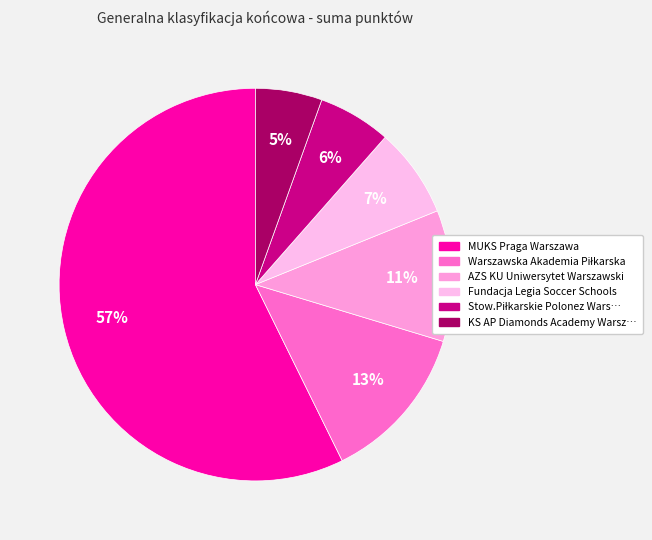

Rank the categories by value from lowest to highest.

KS AP Diamonds Academy Warszawa, Stow.Piłkarskie Polonez Warszawa, Fundacja Legia Soccer Schools, AZS KU Uniwersytet Warszawski, Warszawska Akademia Piłkarska, MUKS Praga Warszawa